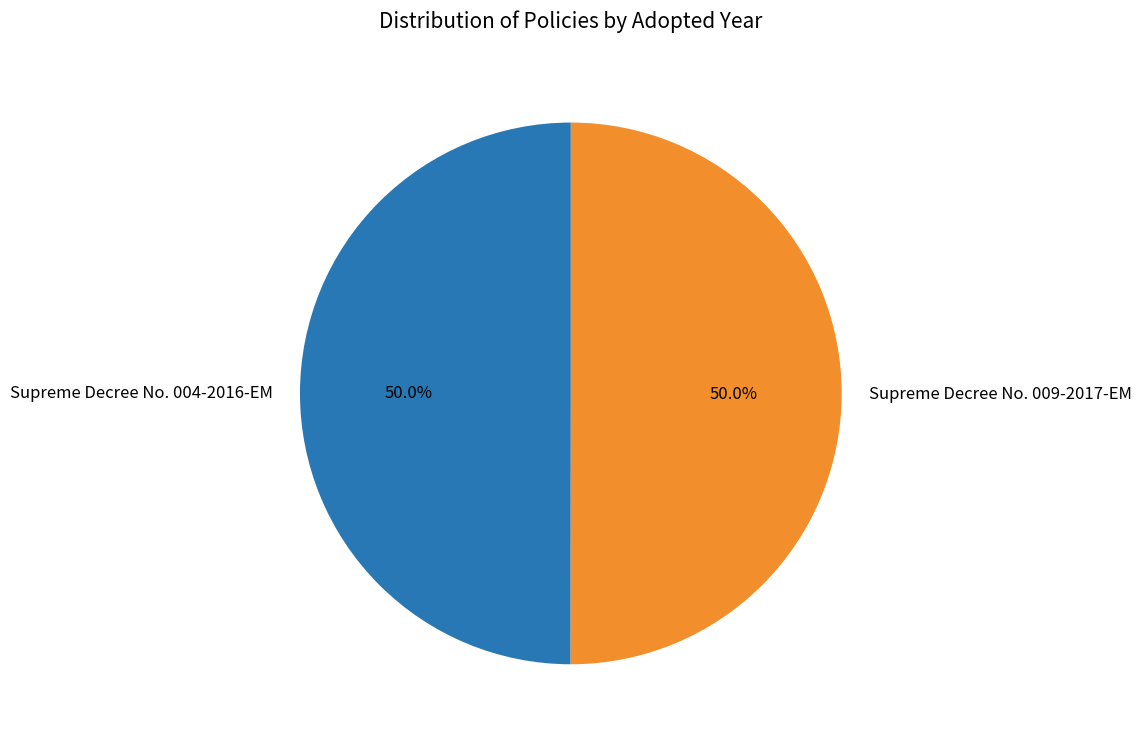

What is the total percentage of Supreme Decree No. 009-2017-EM and Supreme Decree No. 004-2016-EM?

100.0%